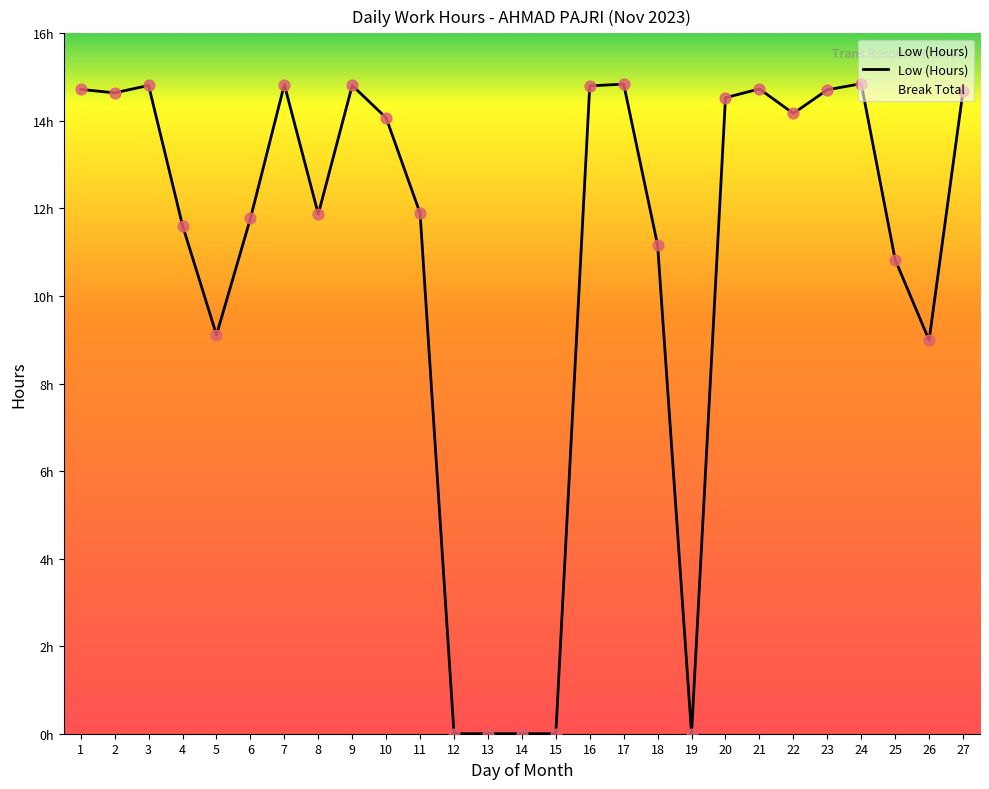

What is the ratio of the value at 17 to the value at 16?

1.0